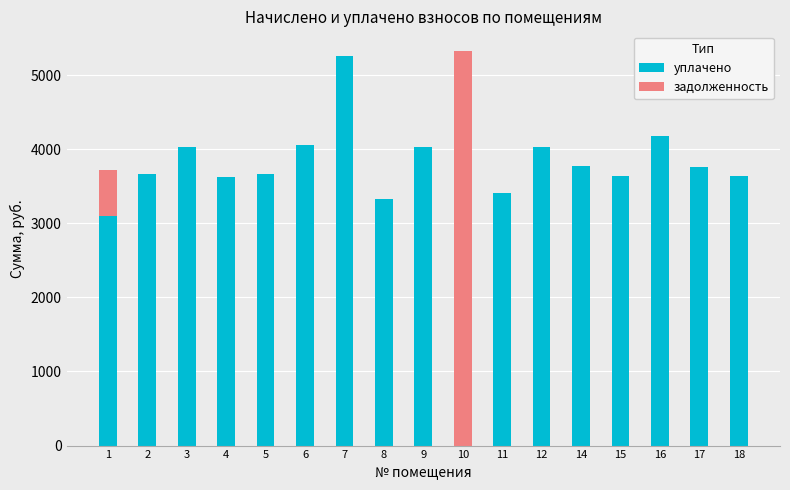

Where is уплачено nearest to the value 2628?

1